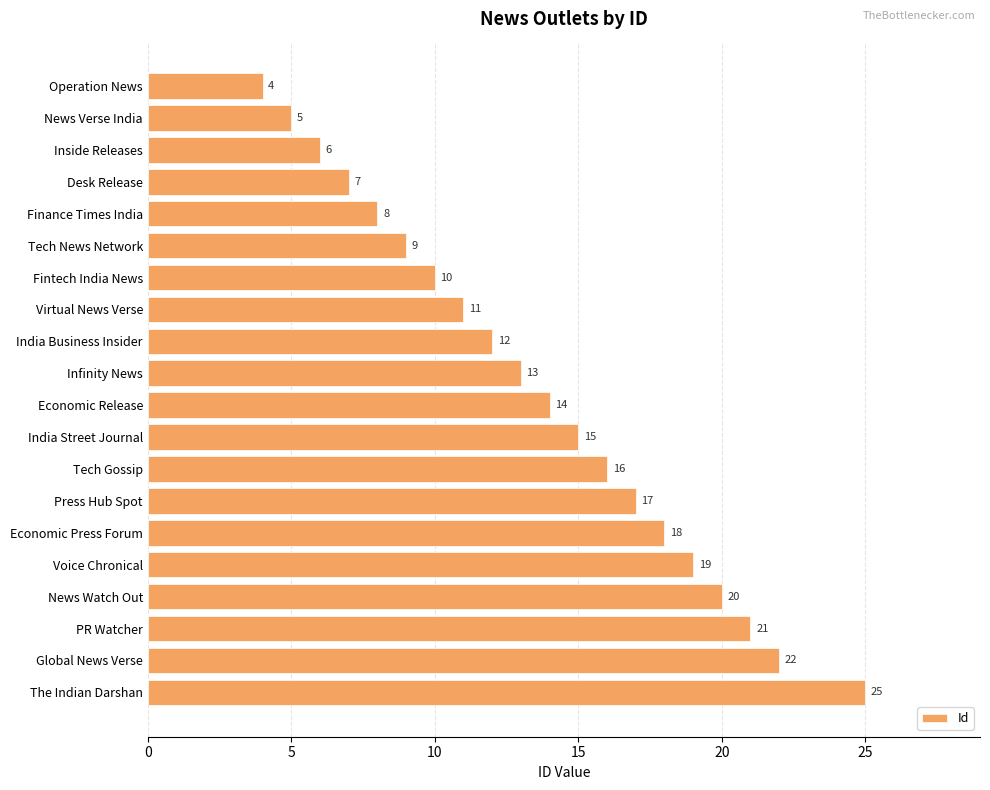

What is the difference between the maximum and minimum values?

21